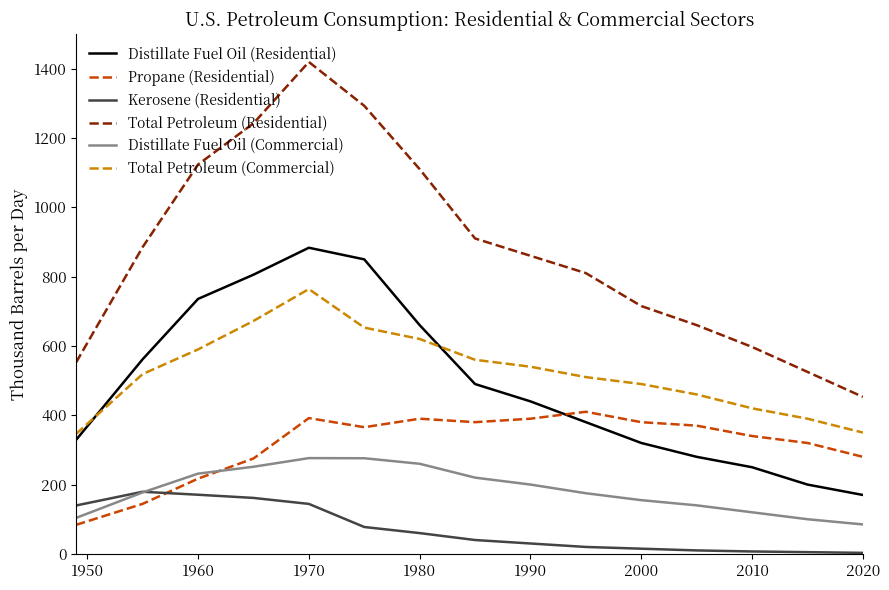

Which series has the largest total across all categories?

Total Petroleum (Residential)